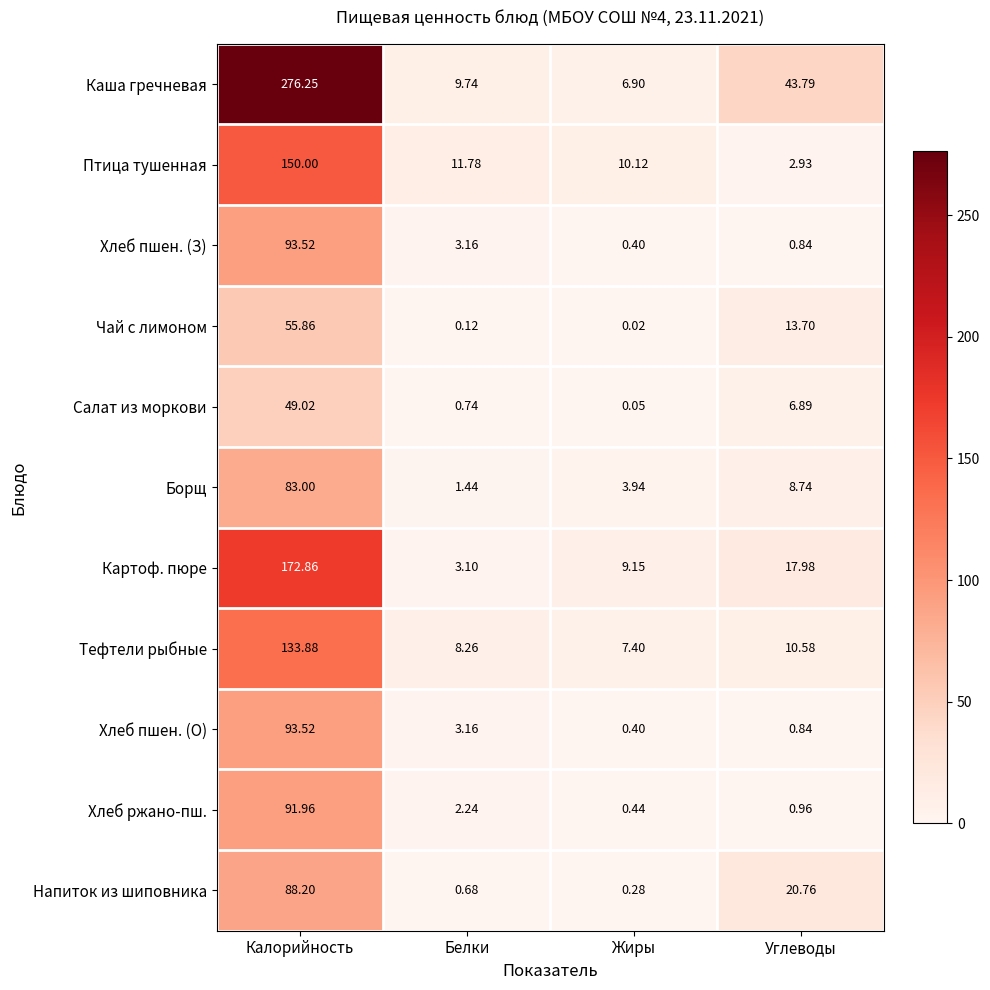

At which label does Каша гречневая first exceed 43?

Калорийность